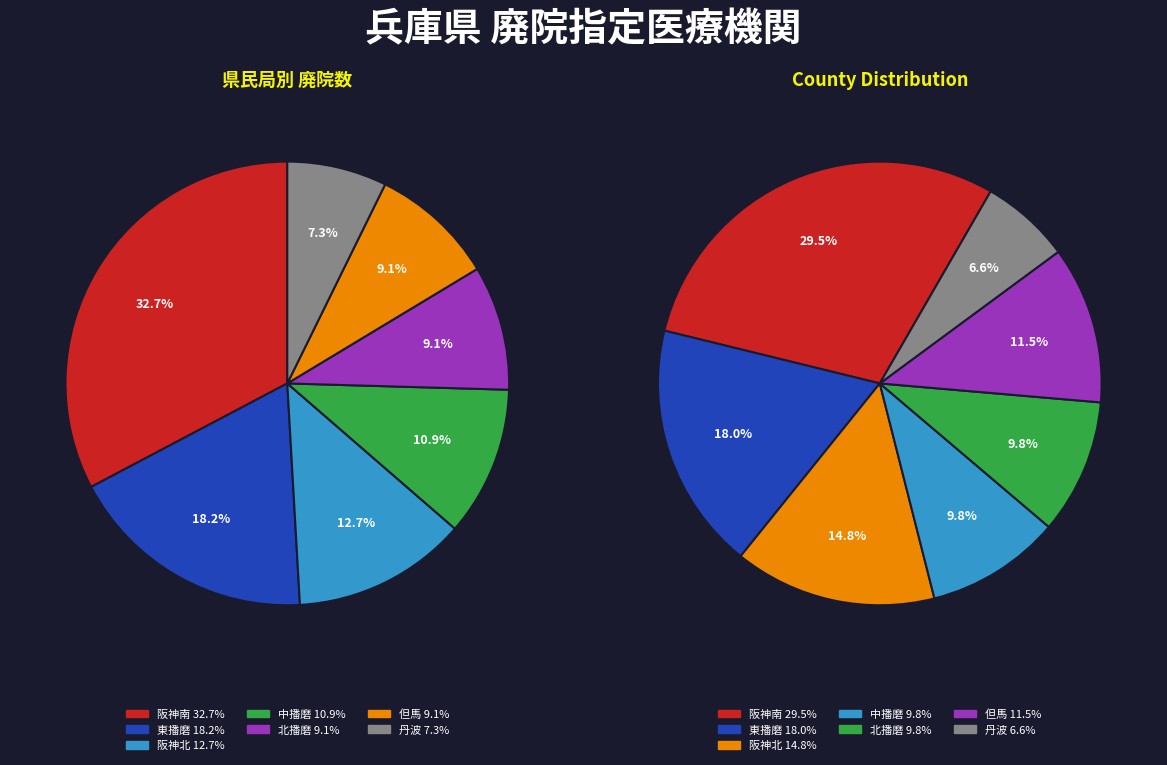

Rank the categories by value from lowest to highest.

丹波, 北播磨, 但馬, 中播磨, 阪神北, 東播磨, 阪神南